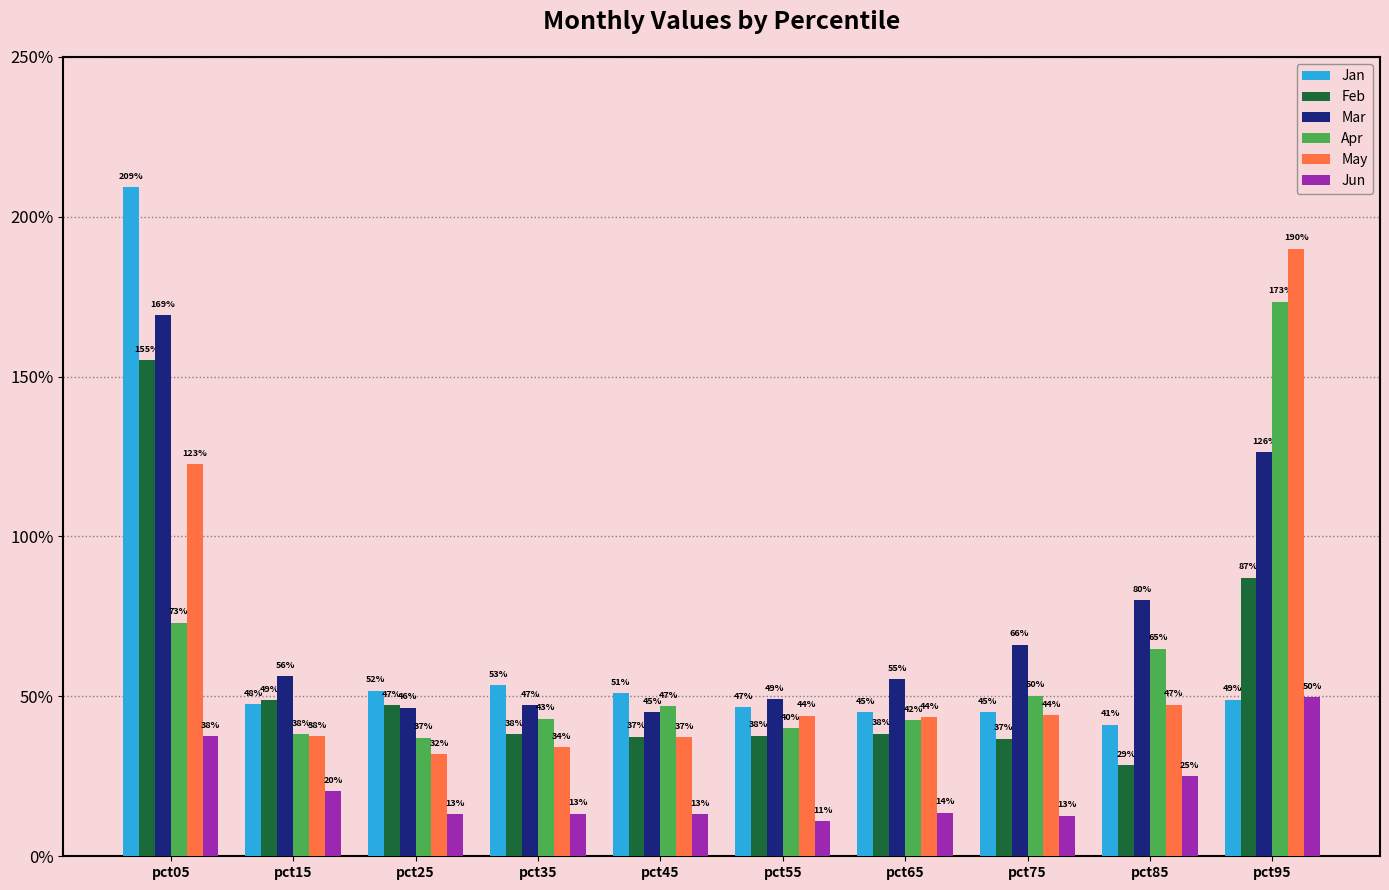

The Feb series shows 0.4 at pct45. True or false?

True